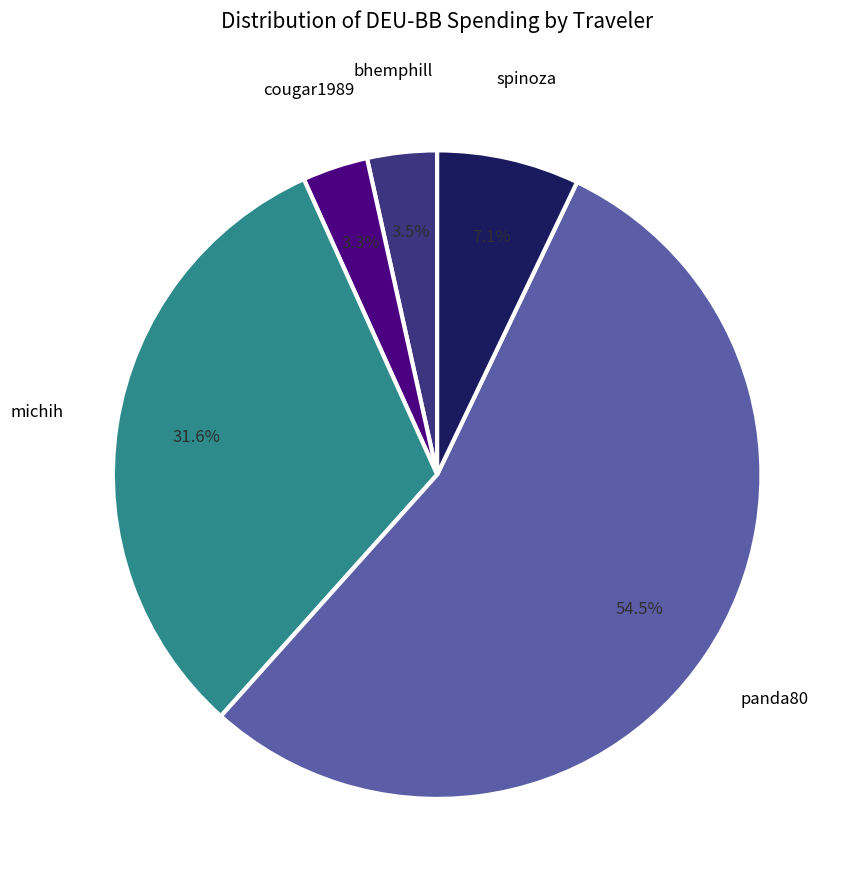

What percentage is NOT represented by bhemphill?

96.5%